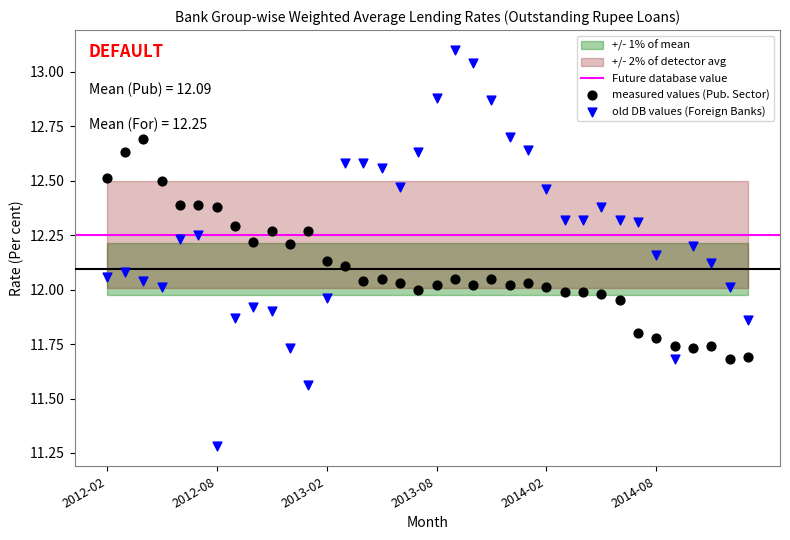

Which series reaches the maximum Y coordinate?

old DB values (Foreign Banks)